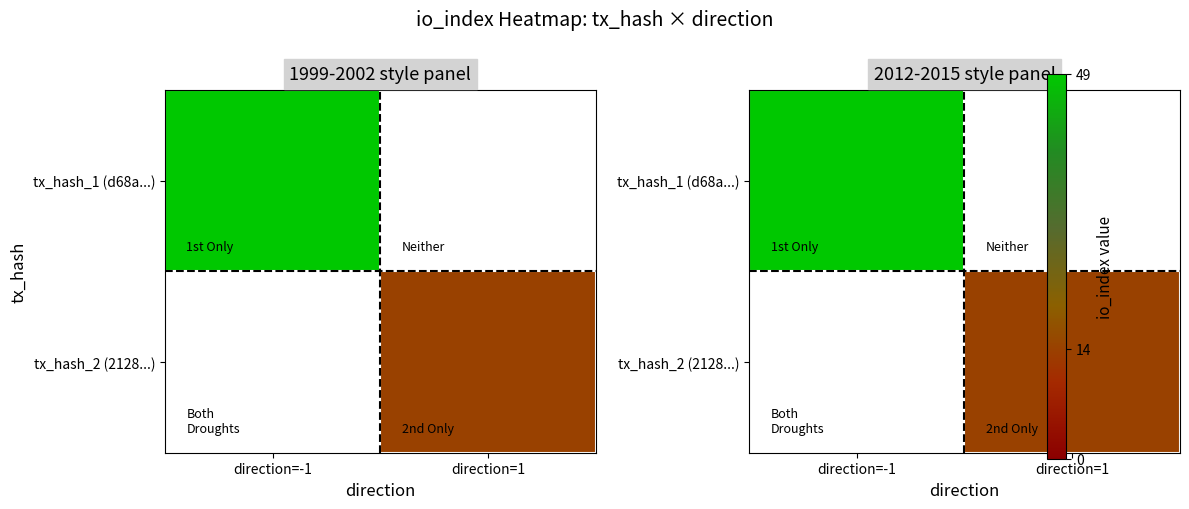

Is it true that tx_hash_1 (d68a...) equals 26.2 at direction=-1?

False